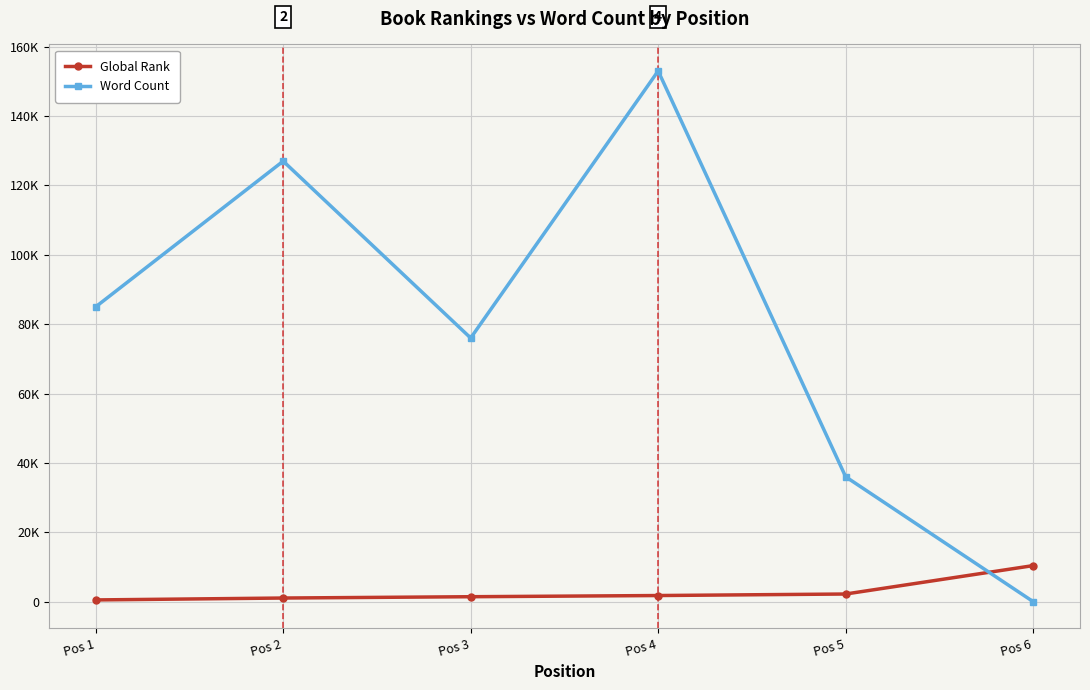

Read the Global Rank value at Pos 6, to the nearest 10.

10380